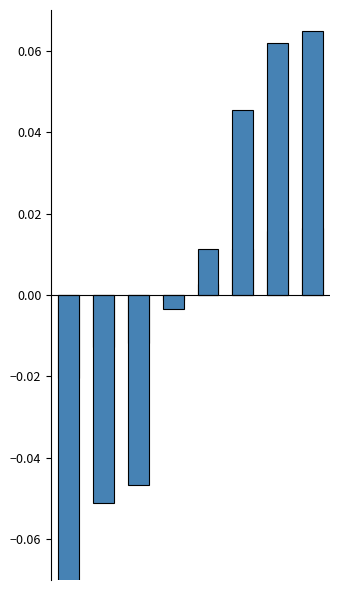

What is the greatest value displayed?

0.1